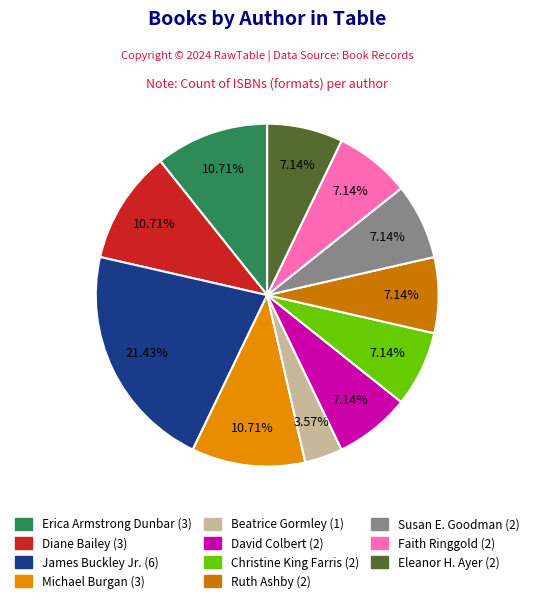

What percentage is NOT represented by Susan E. Goodman?

92.9%